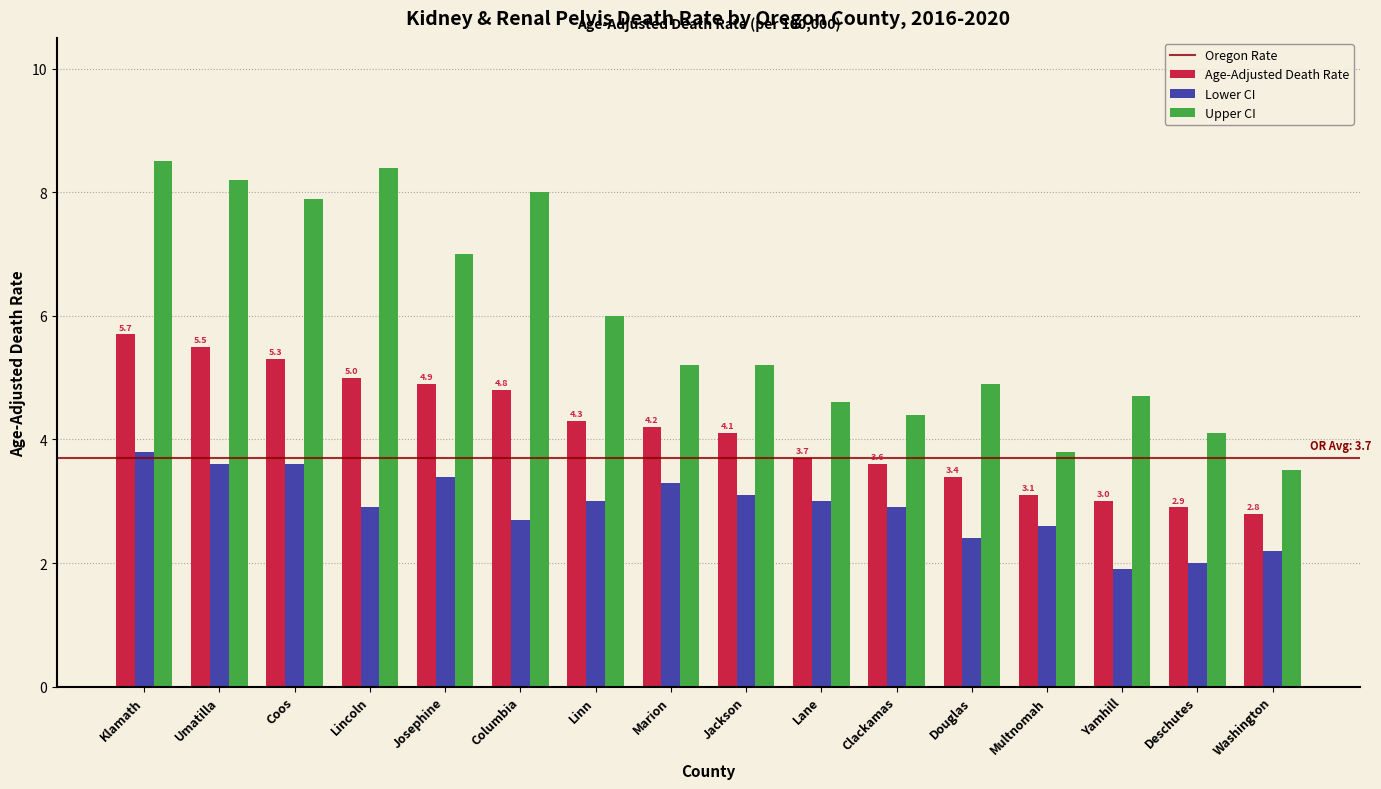

What is the sum of all Age-Adjusted Death Rate values?

66.3